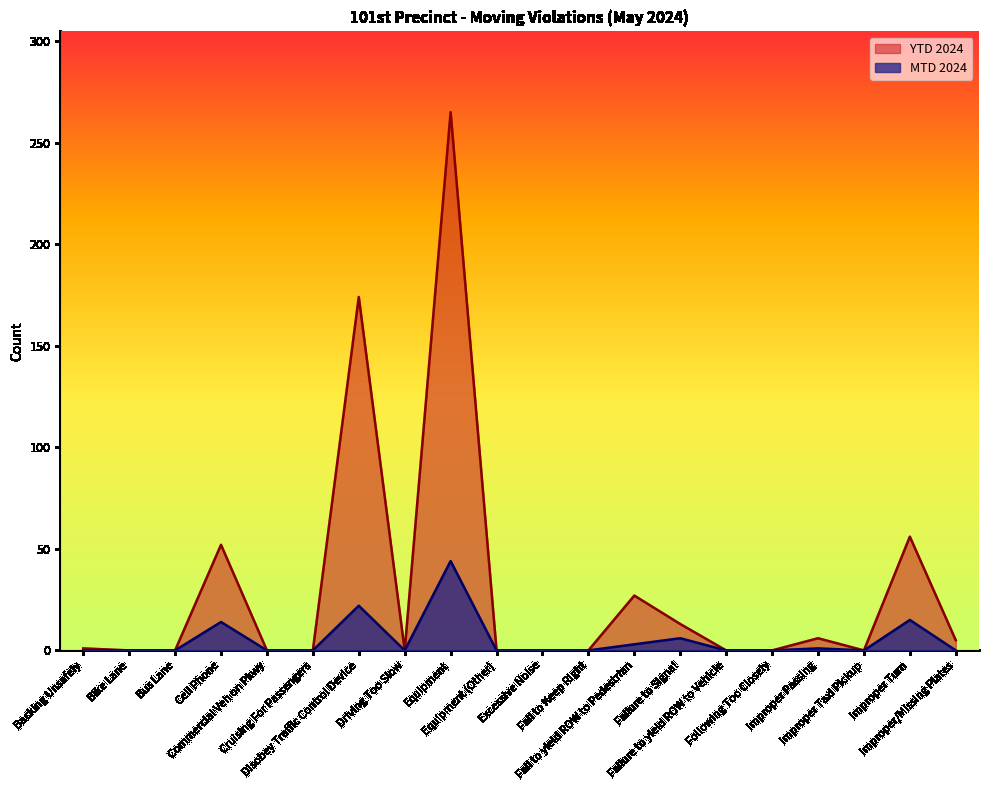

At how many categories does at least one series exceed 52?

3